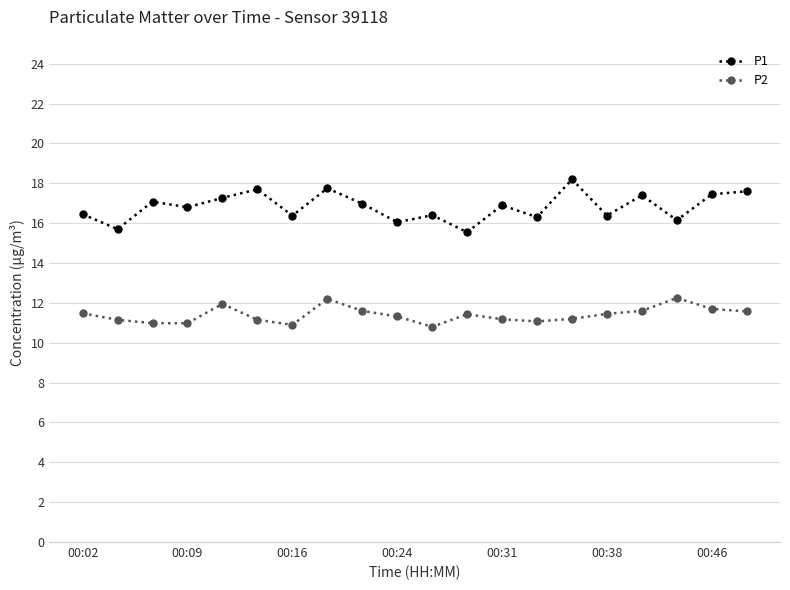

Is this an area chart (filled region under the line)?

No